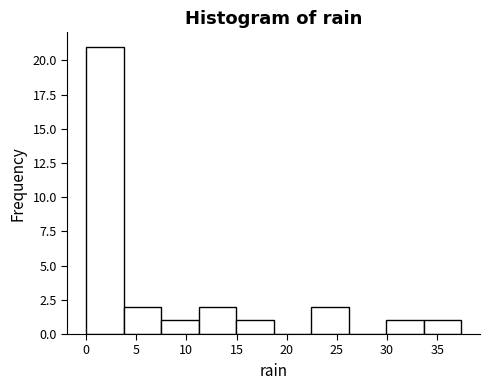

Over which range of the x-axis is the bar tallest?

0.0 to 3.5